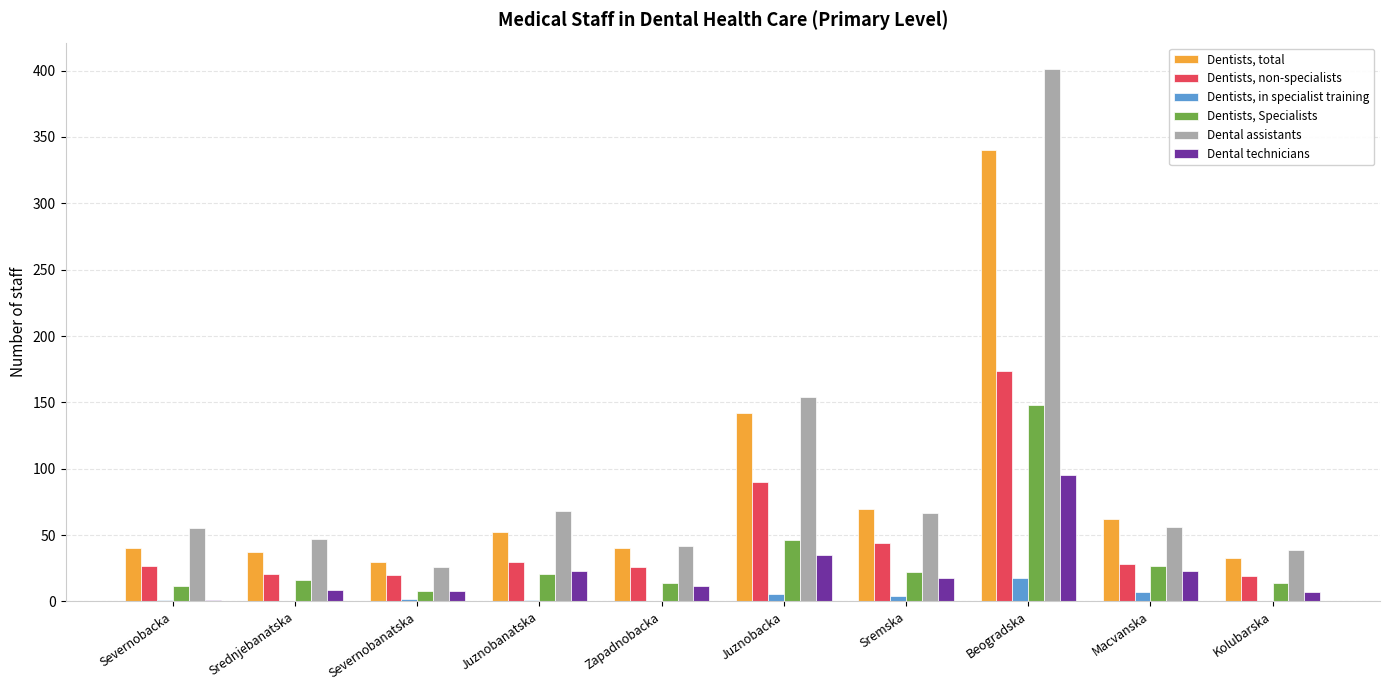

The value of Dentists, non-specialists at Beogradska is 287. True or false?

False